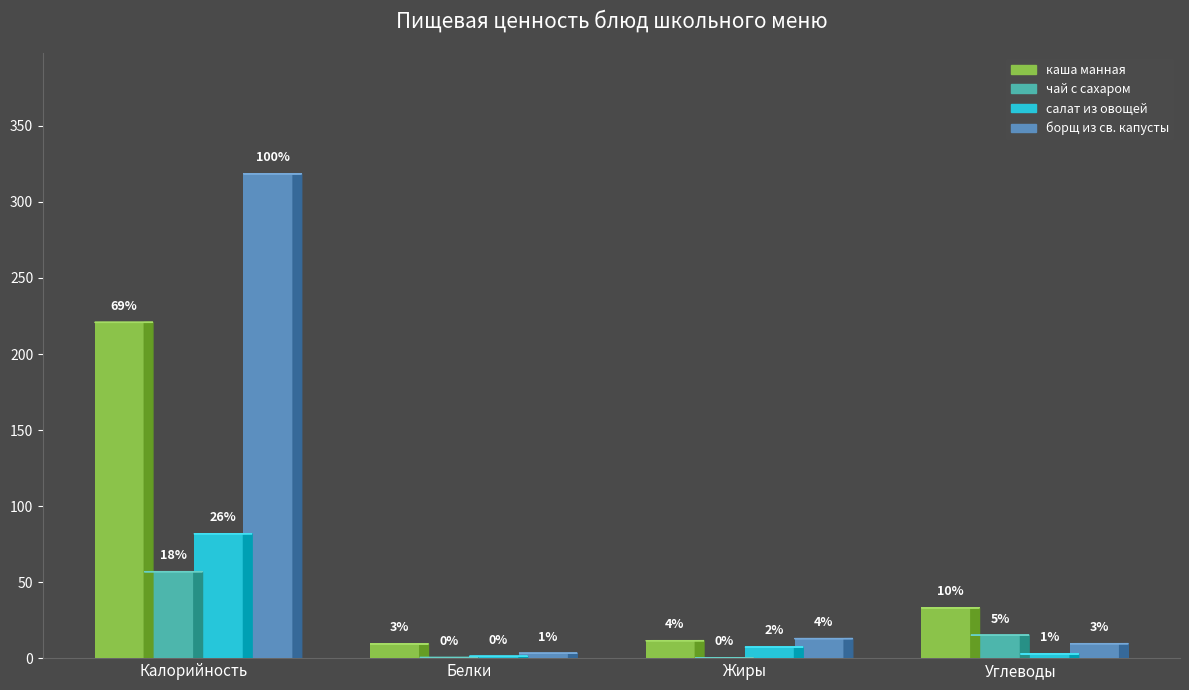

Are the bars horizontal?

No